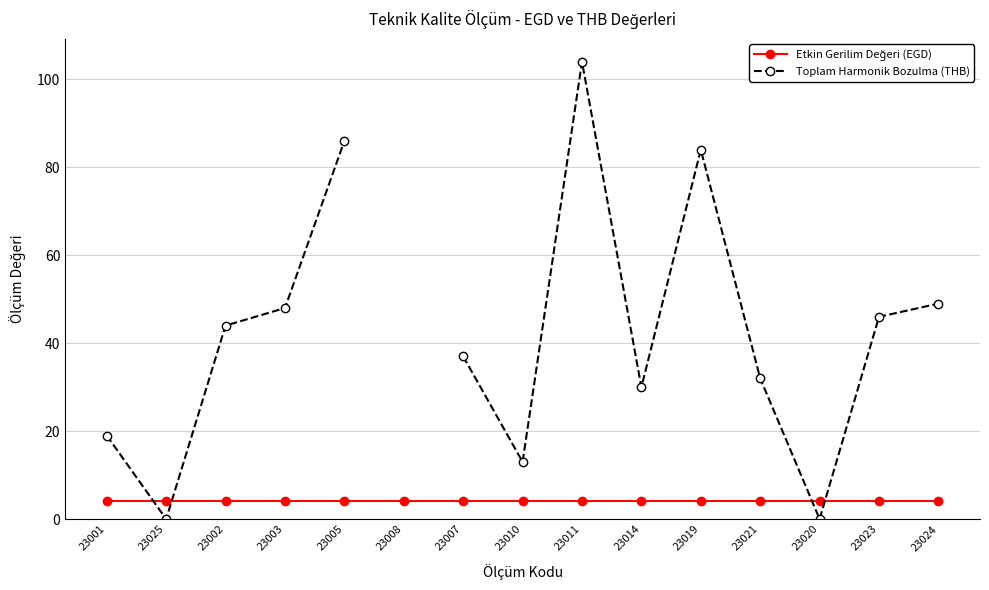

Rank the series by their maximum value, from lowest to highest.

Etkin Gerilim Değeri (EGD), Toplam Harmonik Bozulma (THB)